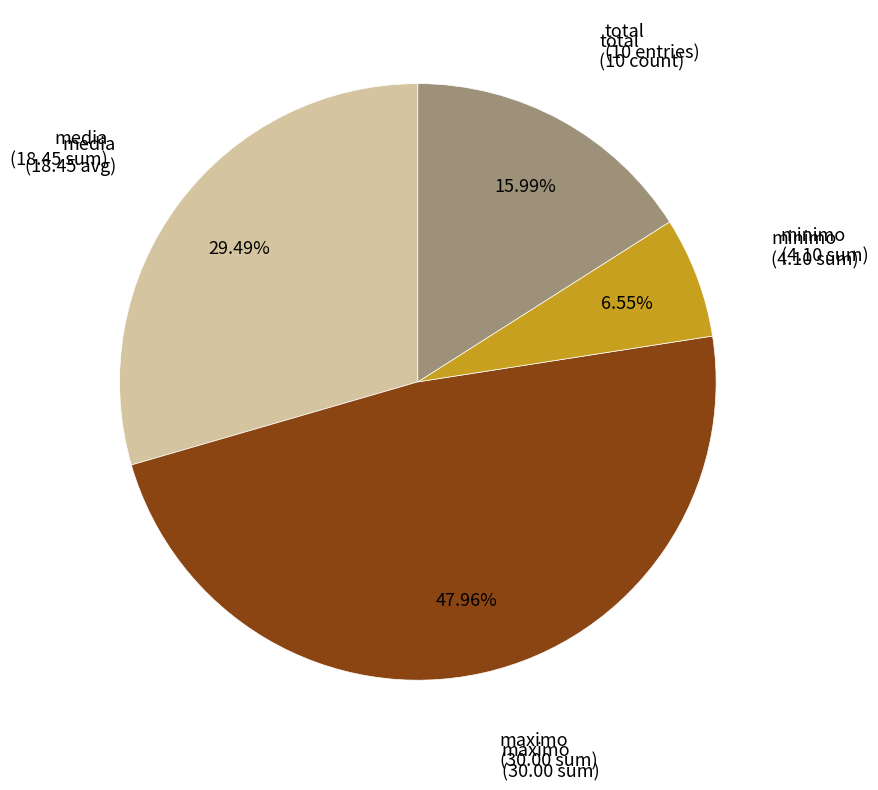

Is there any slice that represents more than half of the pie?

No